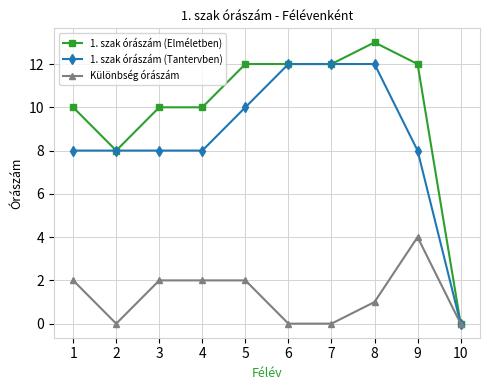

How many positive values does the 1. szak órászám (Tantervben) series have?

9